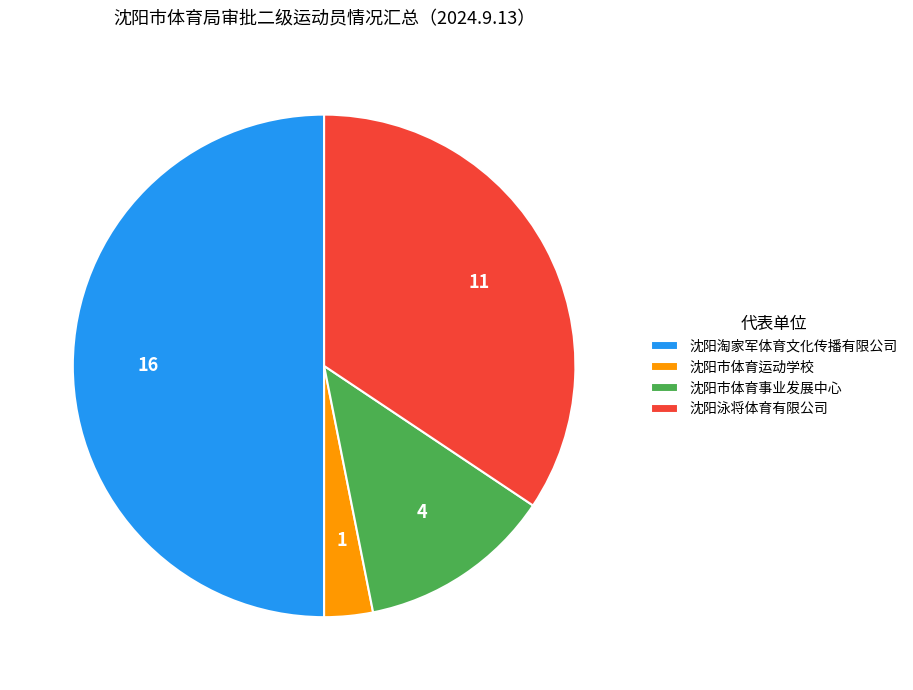

True or false: 沈阳泳将体育有限公司 accounts for 34% of the total.

True